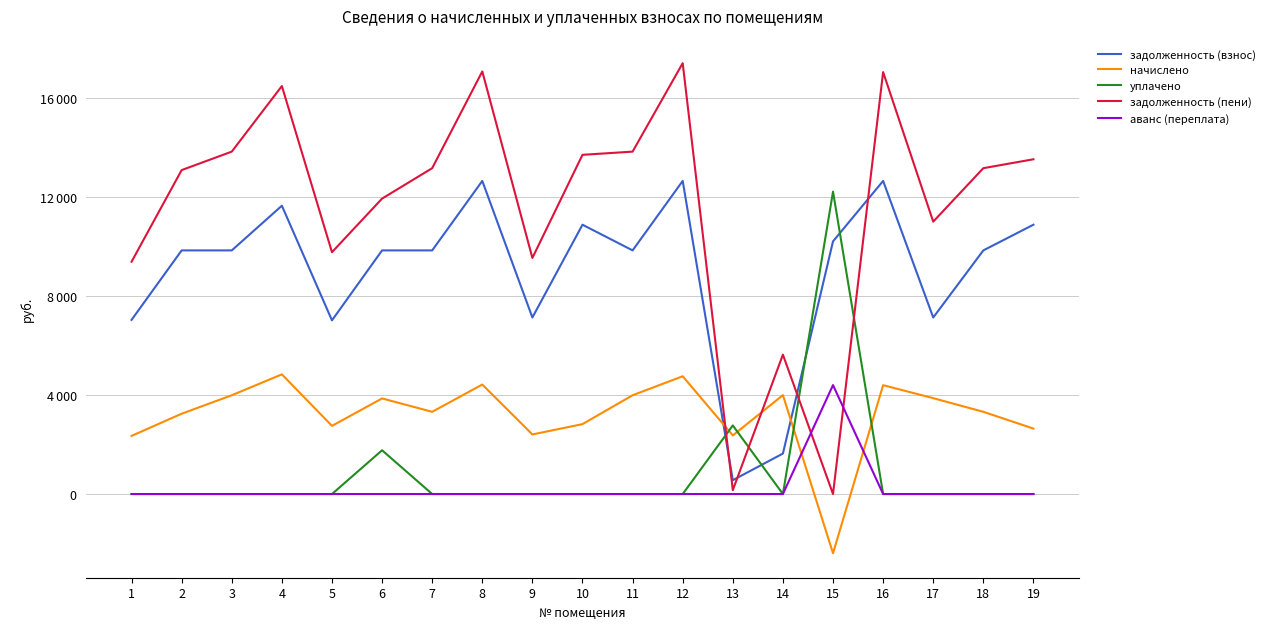

What is the difference between the maximum and minimum values in the аванс (переплата) series?

4395.7